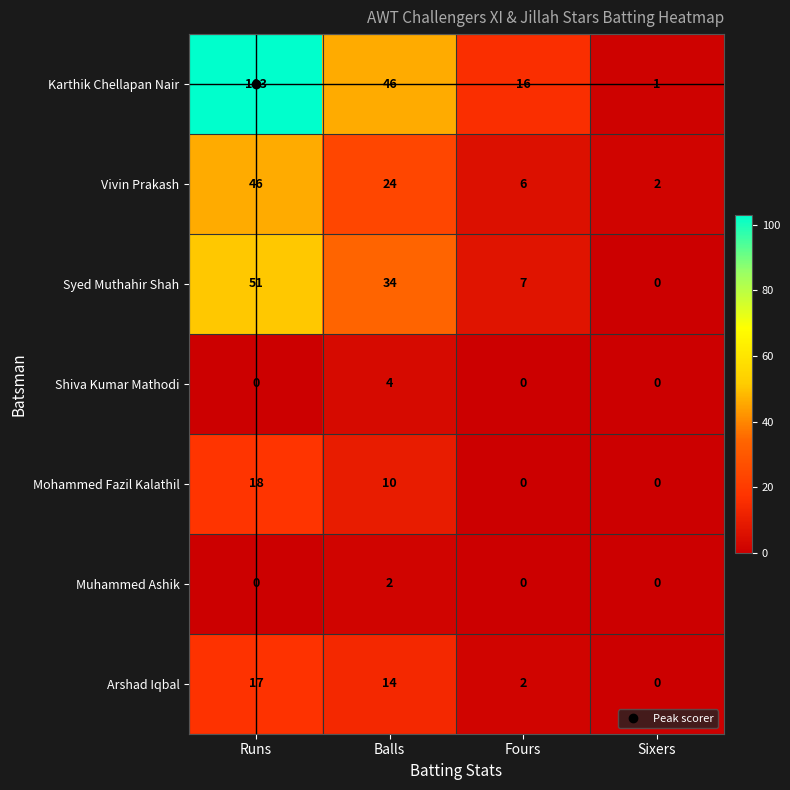

What is the difference between the highest and lowest values at Balls?

44